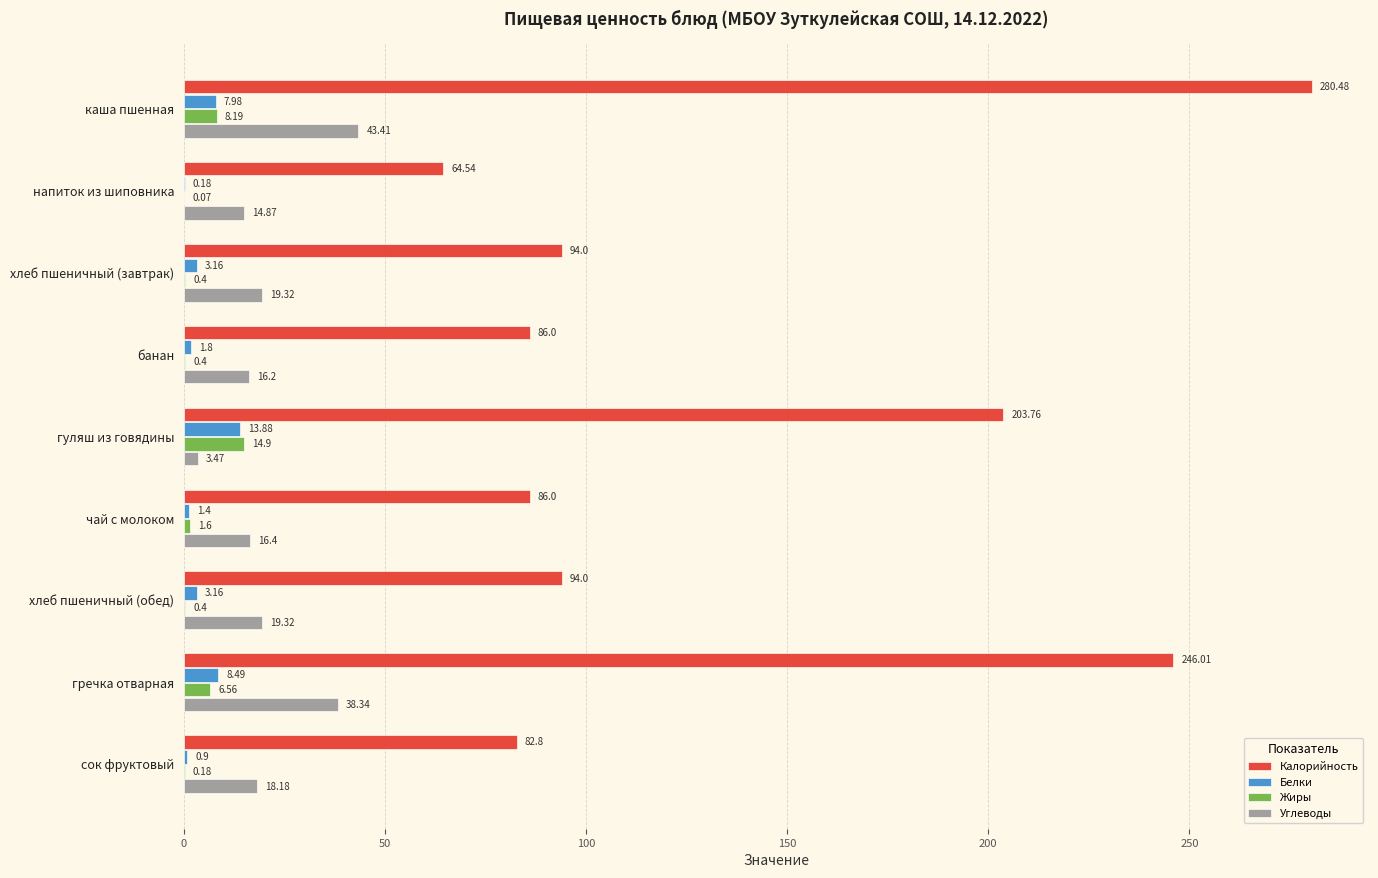

Which category has the highest value in the Жиры series?

гуляш из говядины